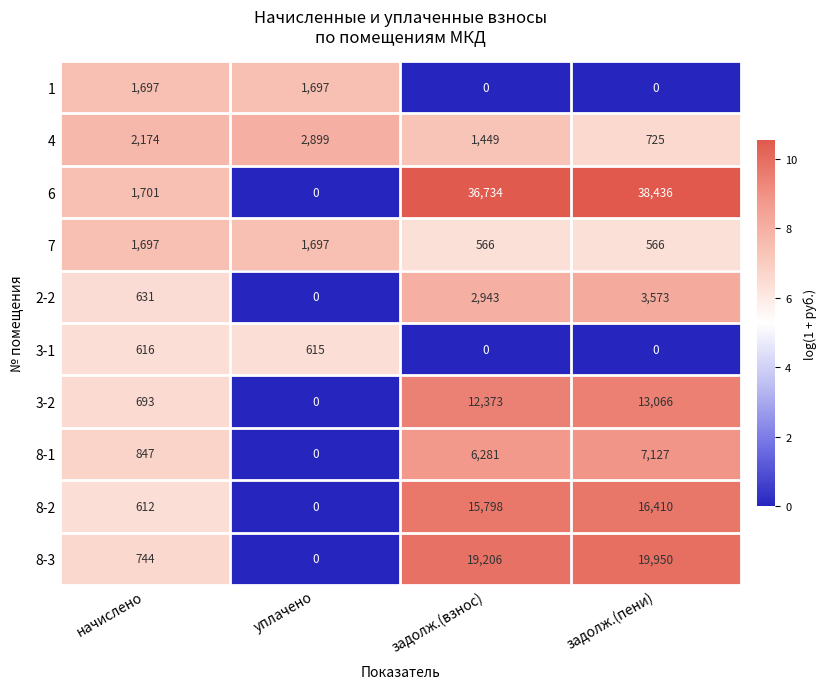

Read the 3-2 value at задолж.(пени), to the nearest 10.

13070